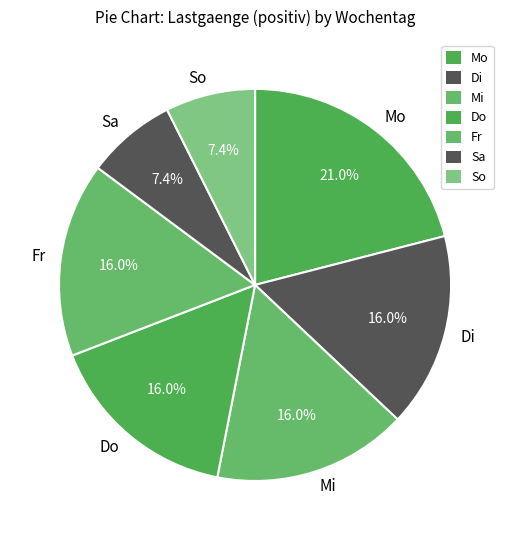

To the nearest percent, what is the average slice percentage?

14%